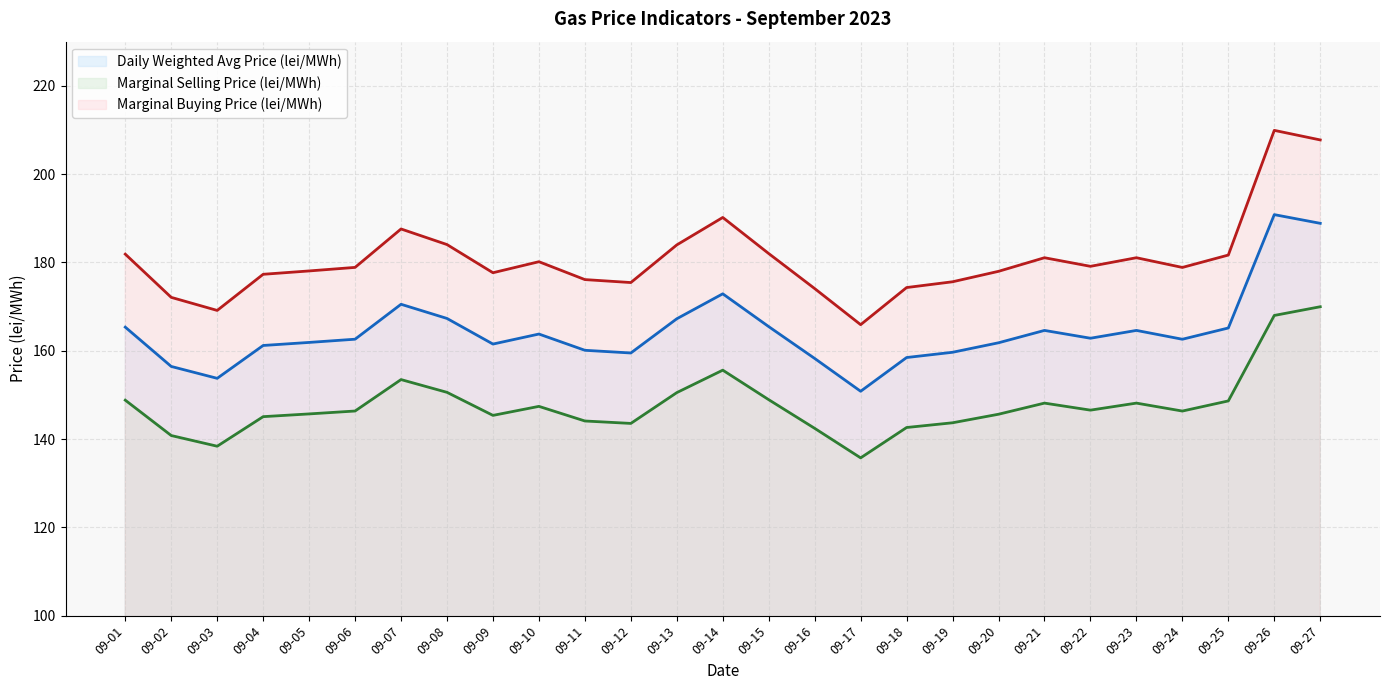

Which category has the lowest value across all series?

09-17